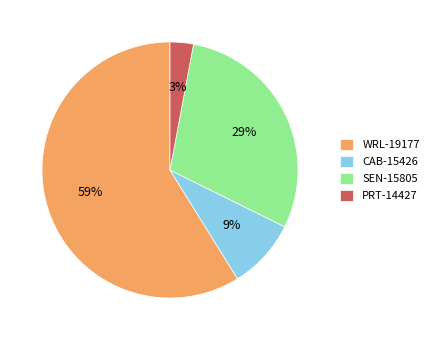

Approximately how many times larger is the value at SEN-15805 compared to WRL-19177?

0.5